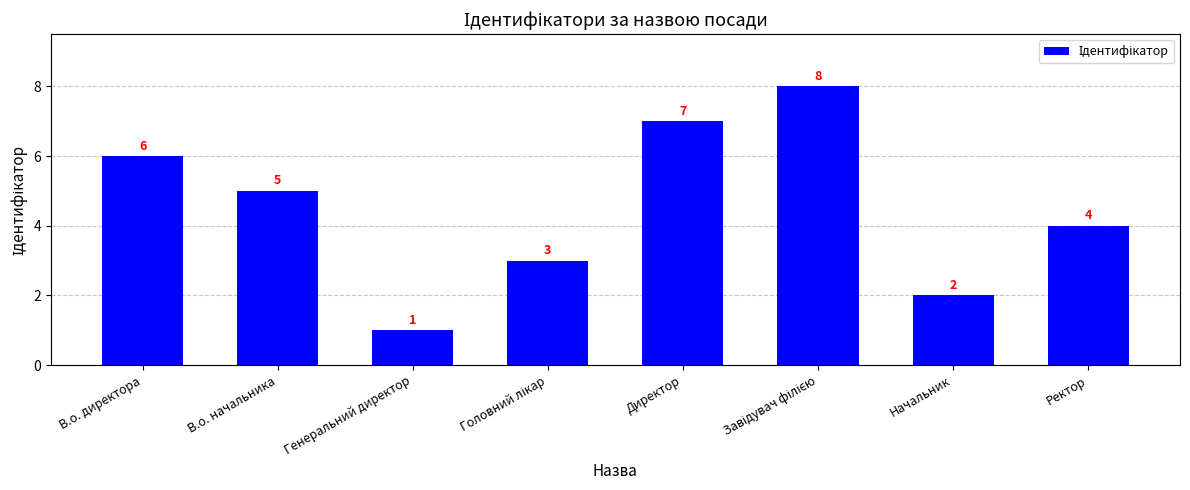

How many values are between 3 and 7?

5